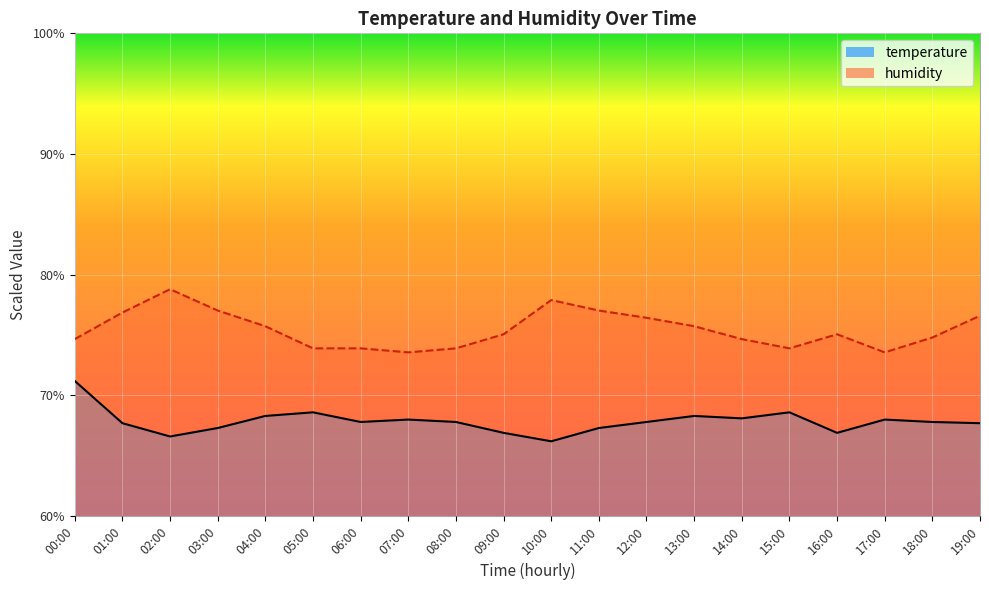

At how many categories does at least one series exceed 75?

11